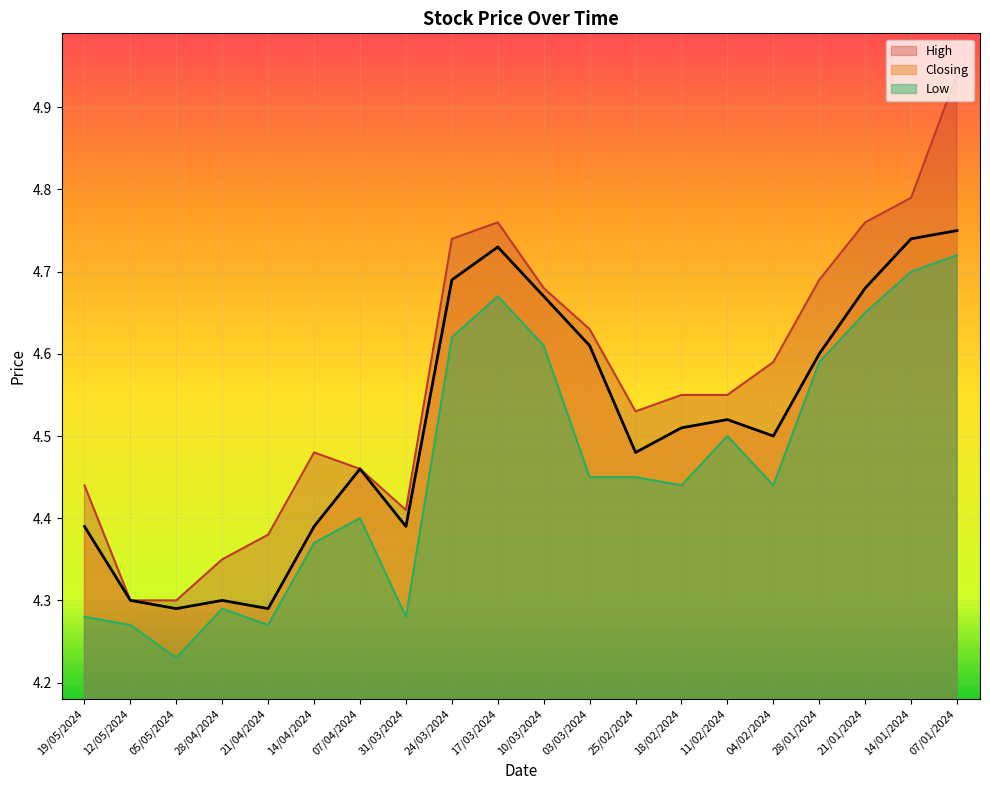

Which has a higher value, 31/03/2024 or 21/04/2024?

31/03/2024